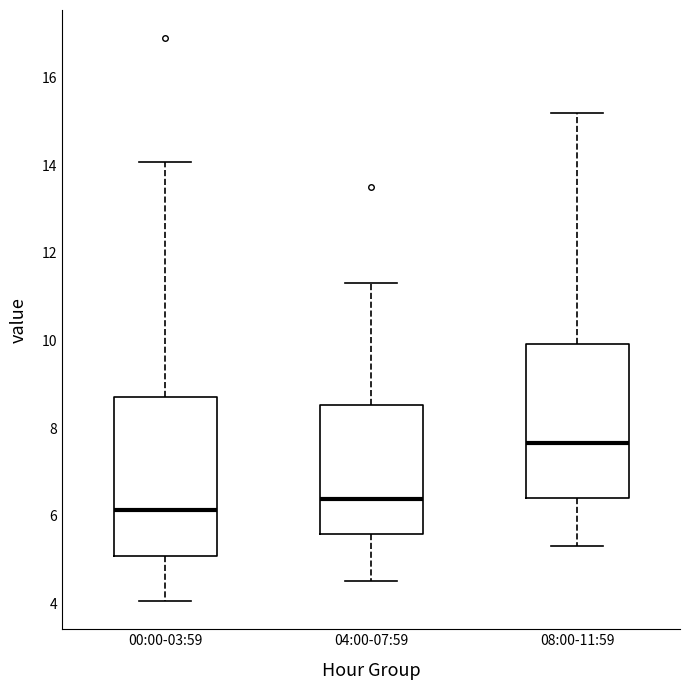

Where is the lower edge of the box for 00:00-03:59 on the y-axis? The values are not printed on the chart, so give them approximately, as read against the axis.

5.0